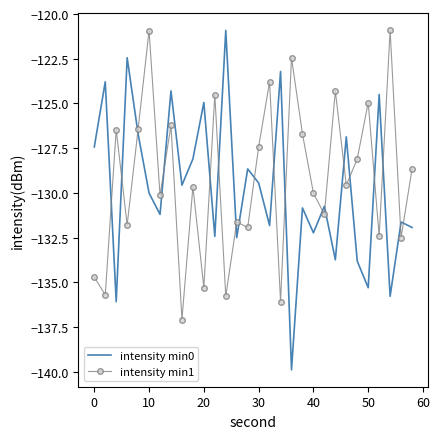

Which series ends up on top after the final intersection of intensity min0 and intensity min1?

intensity min1